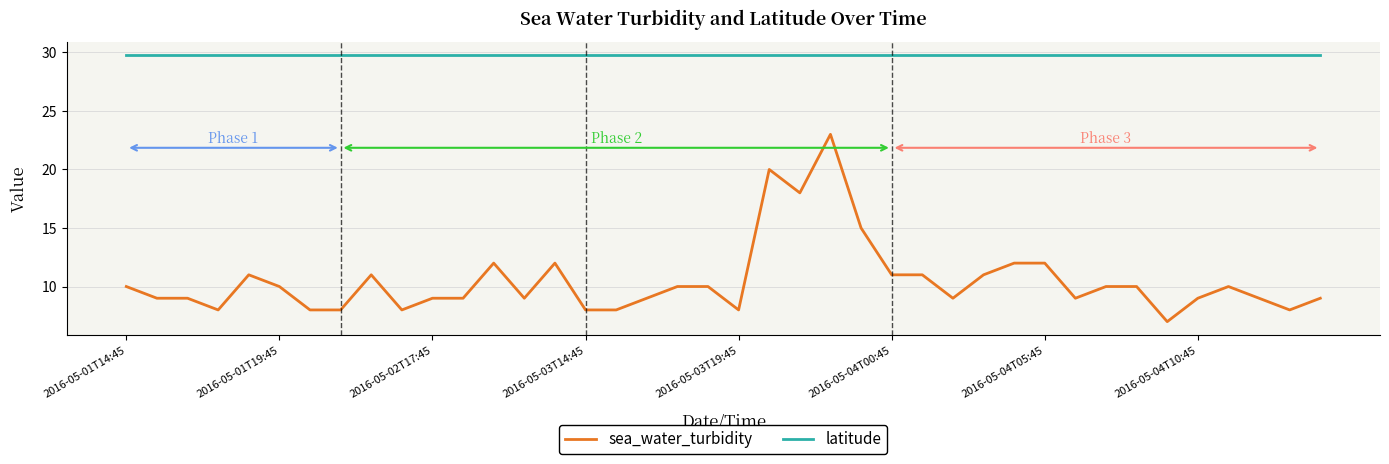

Which series has the widest spread of values?

sea_water_turbidity